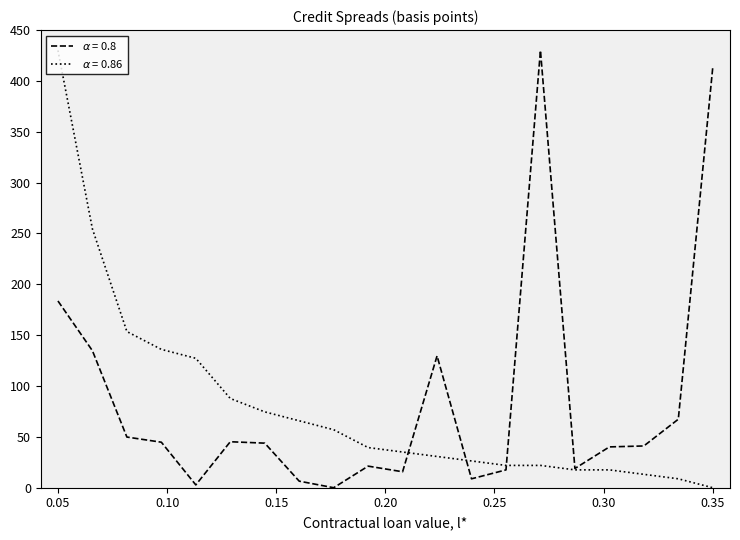

What is the maximum value shown in the chart?

430.0